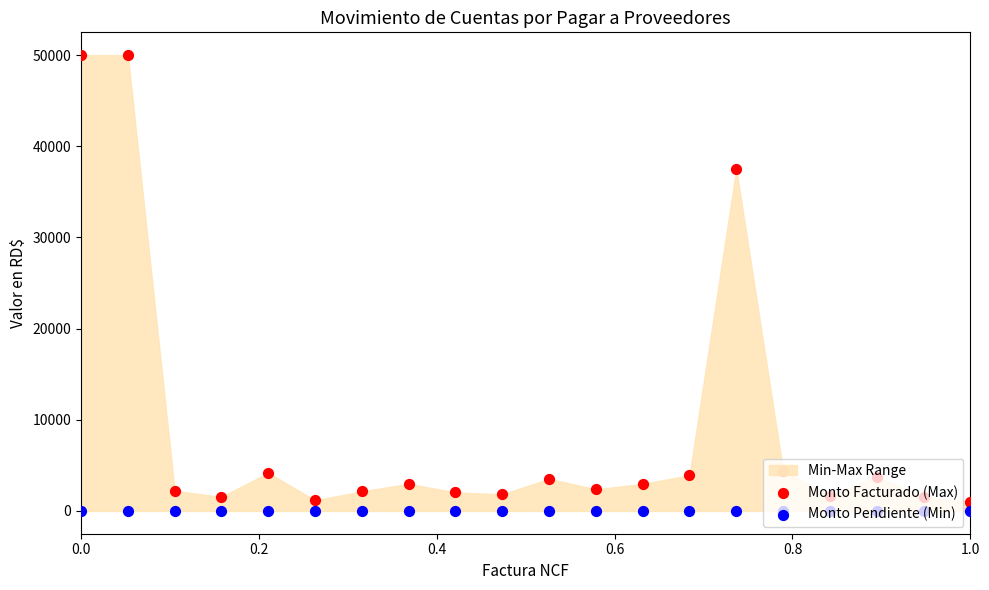

Which series reaches the maximum Y coordinate?

Monto Facturado (Max)